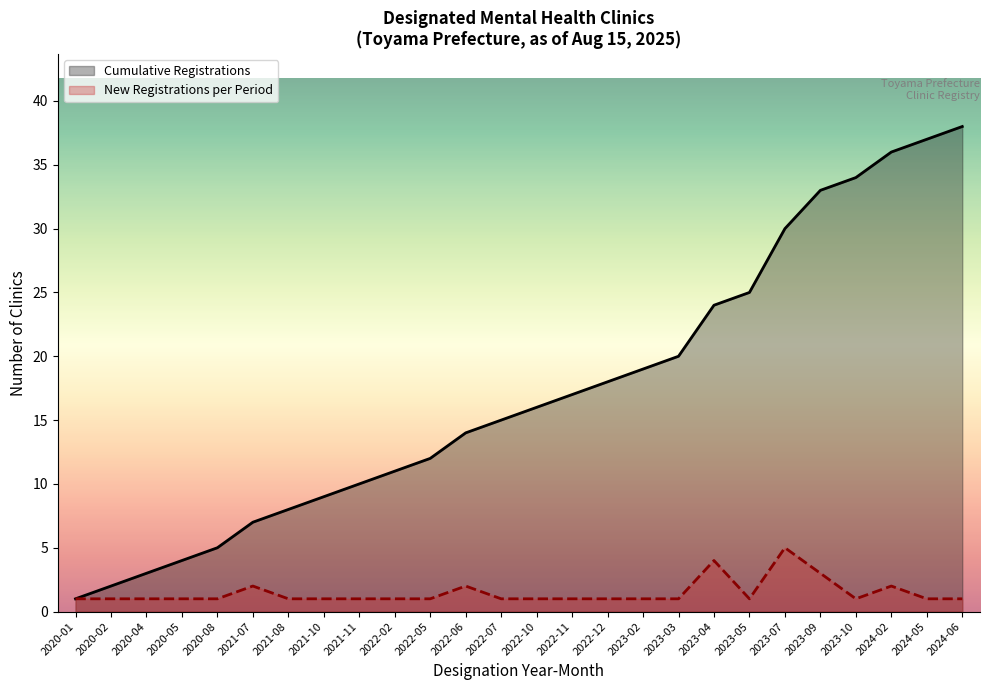

What is the smallest value displayed?

1